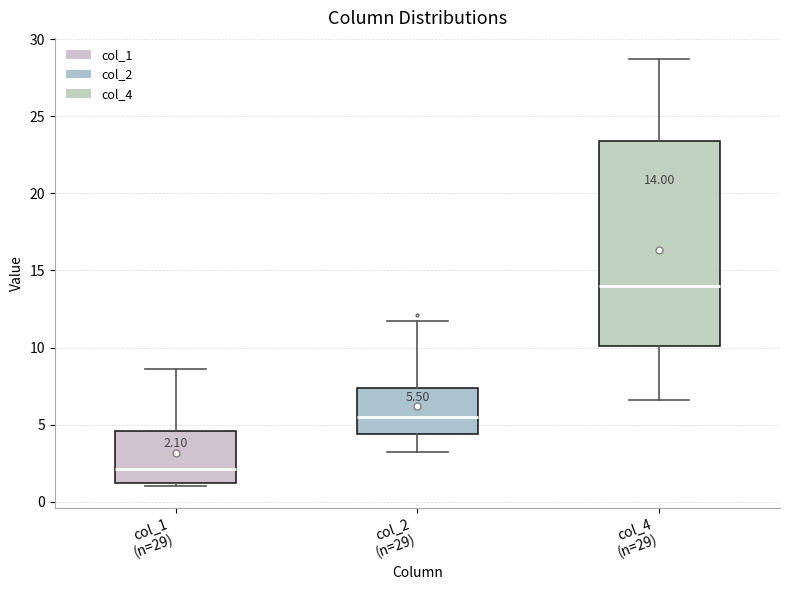

Which box has the highest median line?

col_4 (n=29)